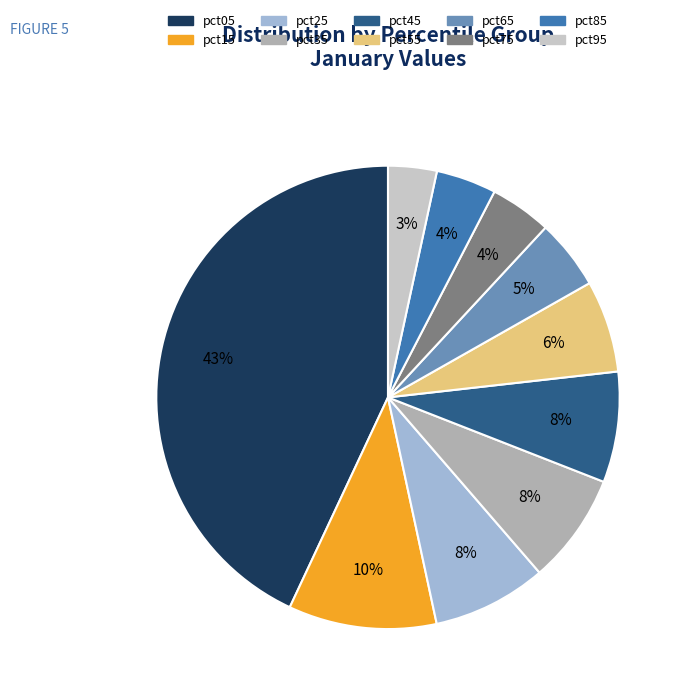

The pct15 slice represents 10% of the pie. True or false?

True